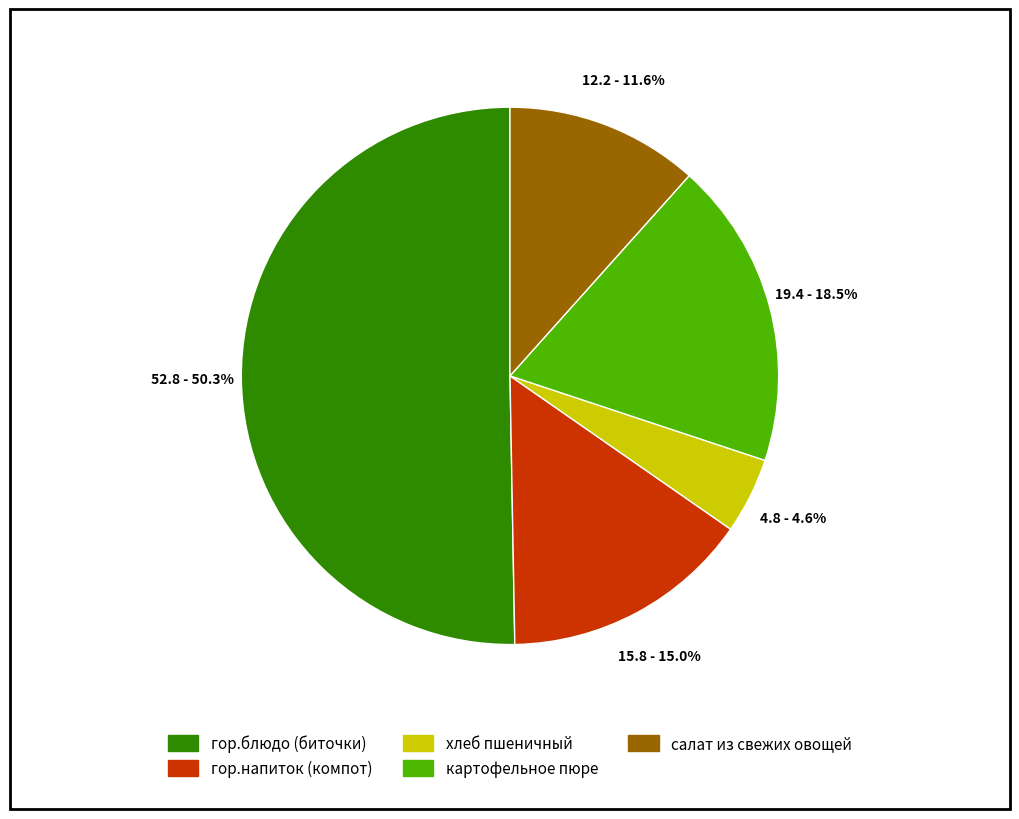

Rank the categories by value from lowest to highest.

хлеб пшеничный, салат из свежих овощей, гор.напиток (компот), картофельное пюре, гор.блюдо (биточки)